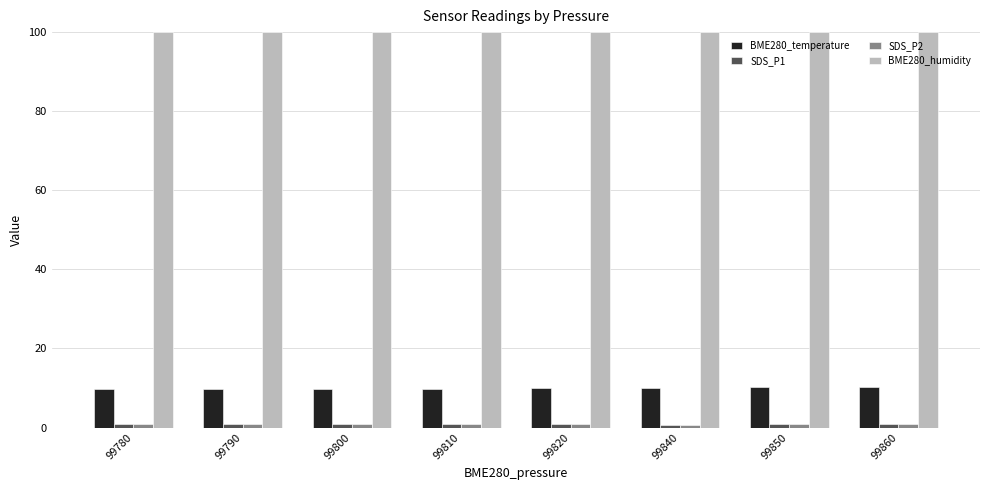

Which series has the largest total across all categories?

BME280_humidity